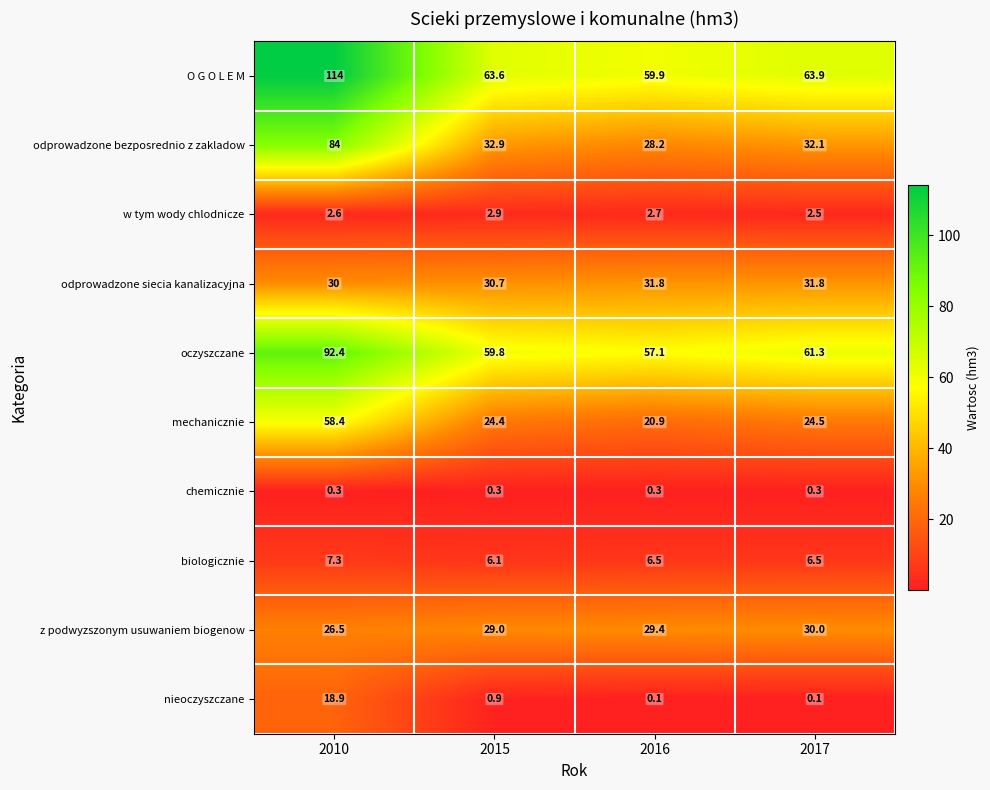

Which label corresponds to the largest value in the chart?

2010